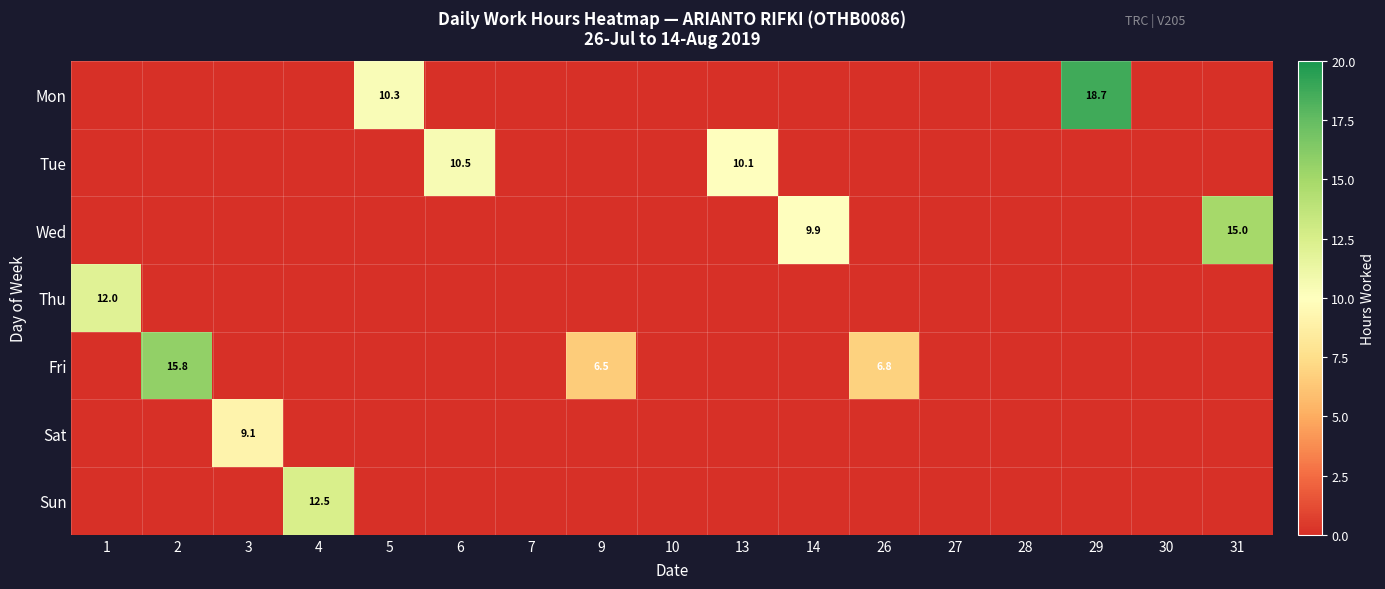

True or false: Tue has a value of 14.1 at 6.

False